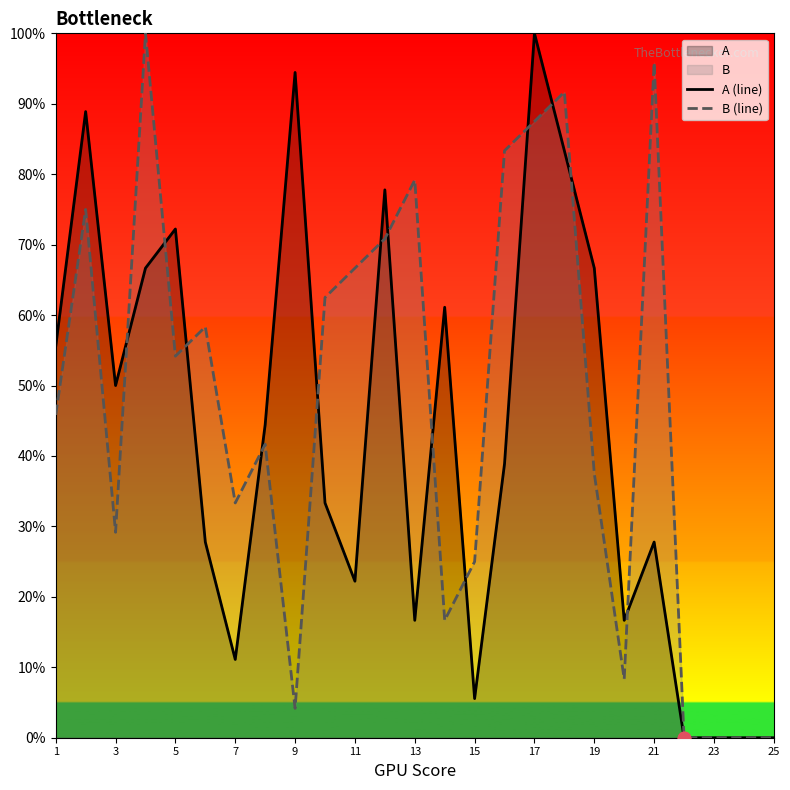

Which series contains the lowest Y value?

A (line)